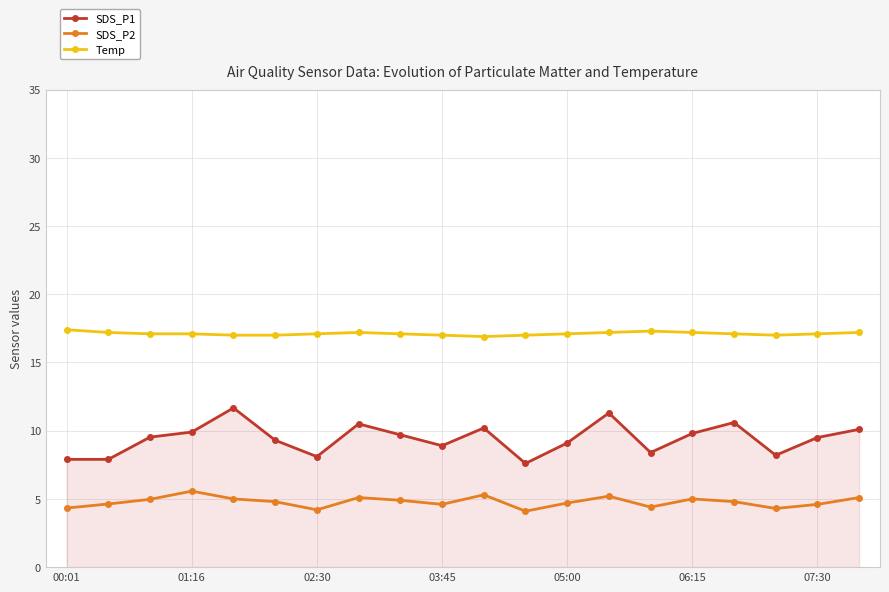

True or false: Temp and SDS_P1 cross at least once.

False